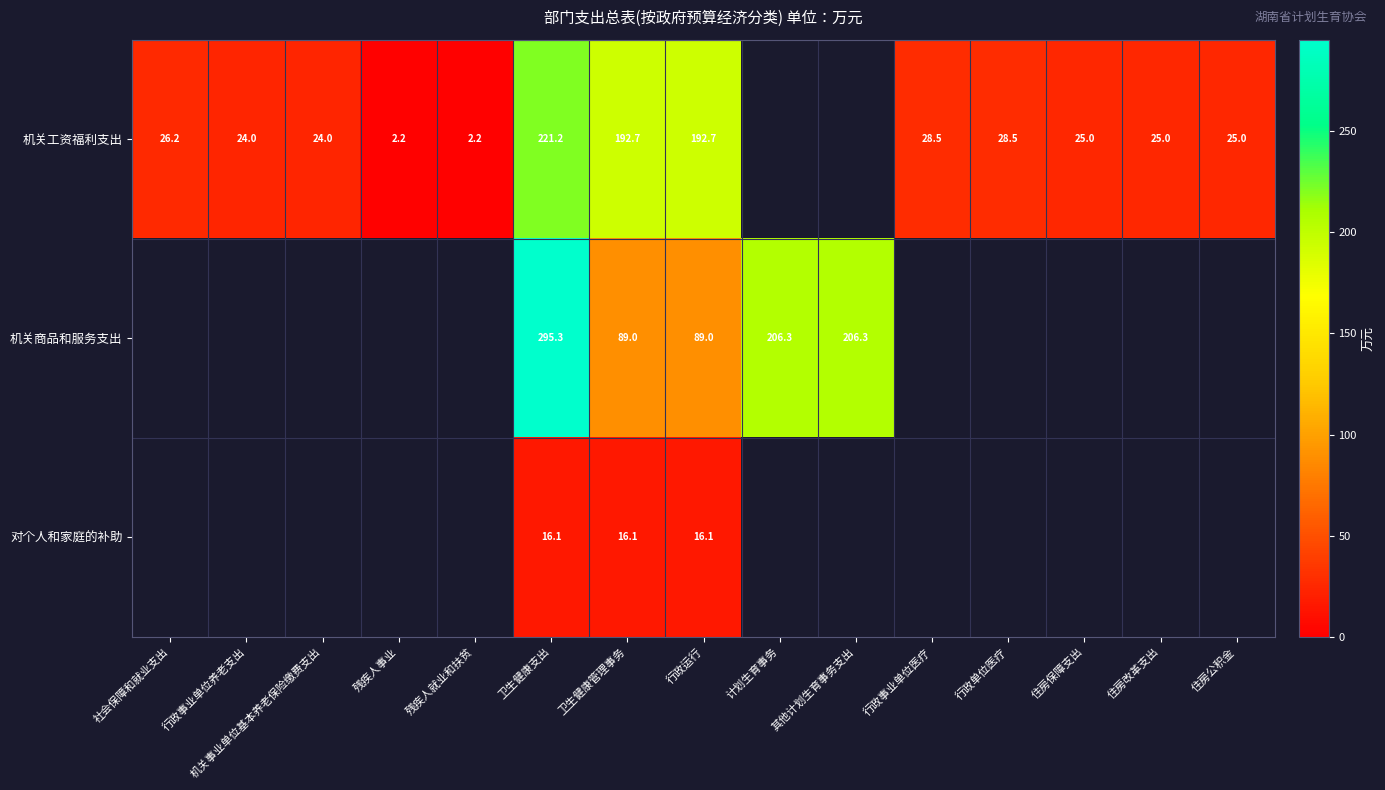

At which category is the sum across all series the highest?

卫生健康支出